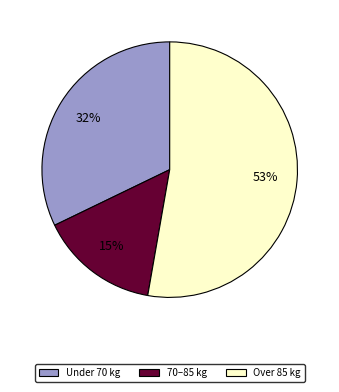

To the nearest percent, what is the difference between the largest and smallest slice percentages?

38%